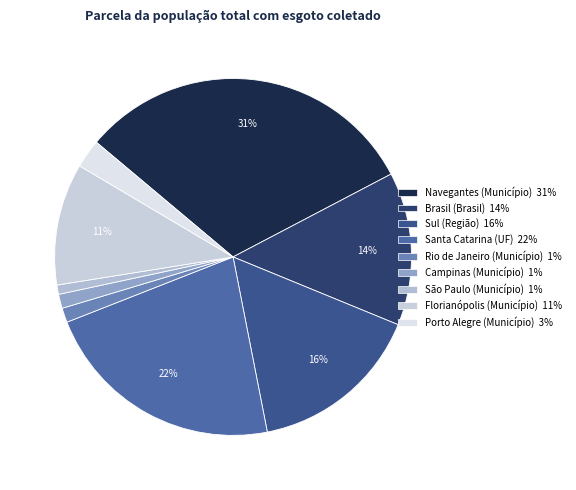

How many segments does this pie chart have?

9